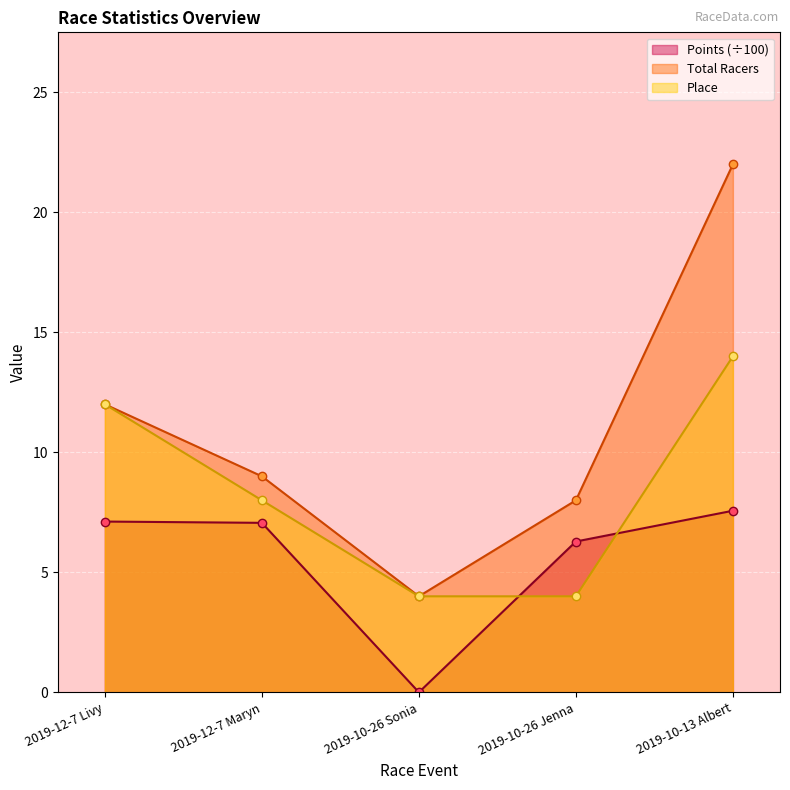

Rank the series at 2019-10-13 Albert from lowest to highest value.

Points (÷100), Place, Total Racers